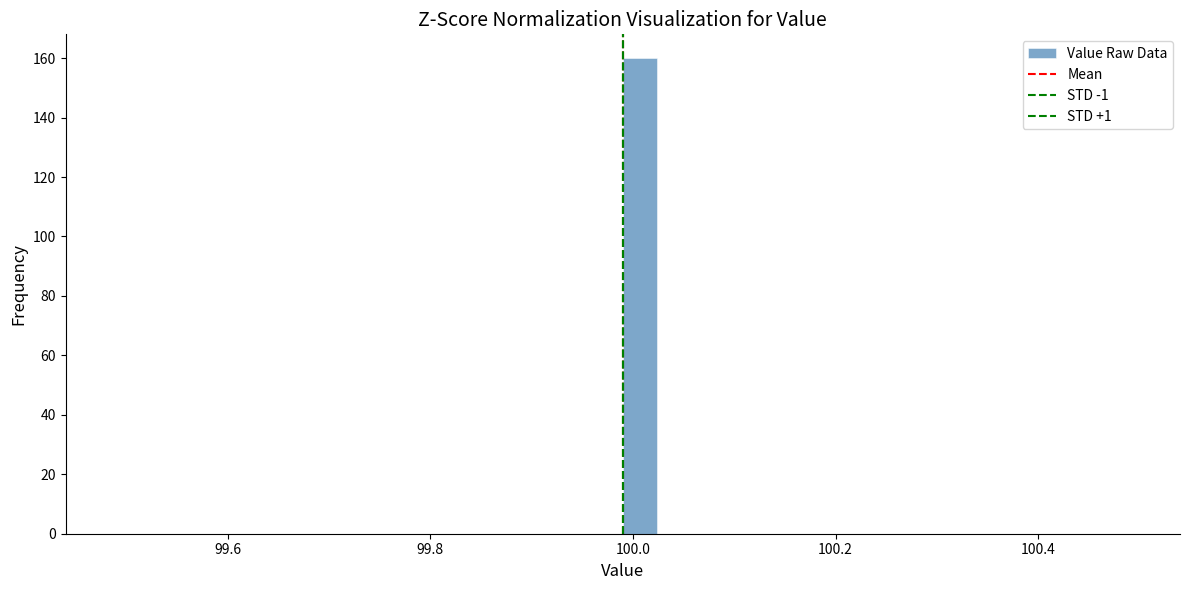

Read against the x-axis, roughly where is the centre of the tallest bar?

100.00